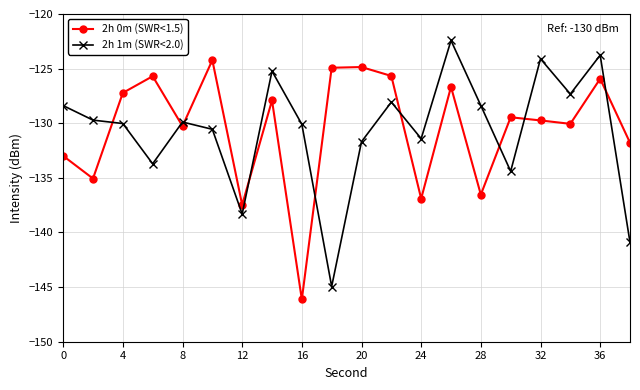

List the series in order of their peak value, highest first.

2h 1m (SWR<2.0), 2h 0m (SWR<1.5)